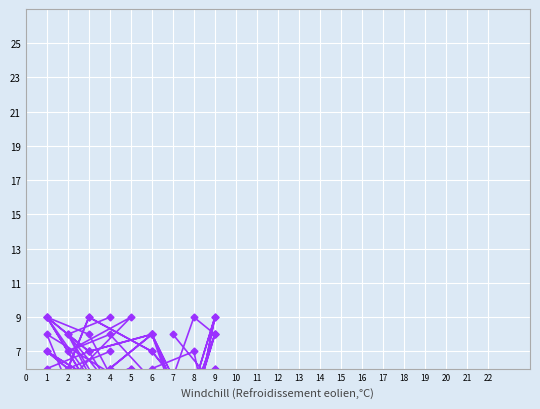

At how many categories does at least one series exceed 7?

15